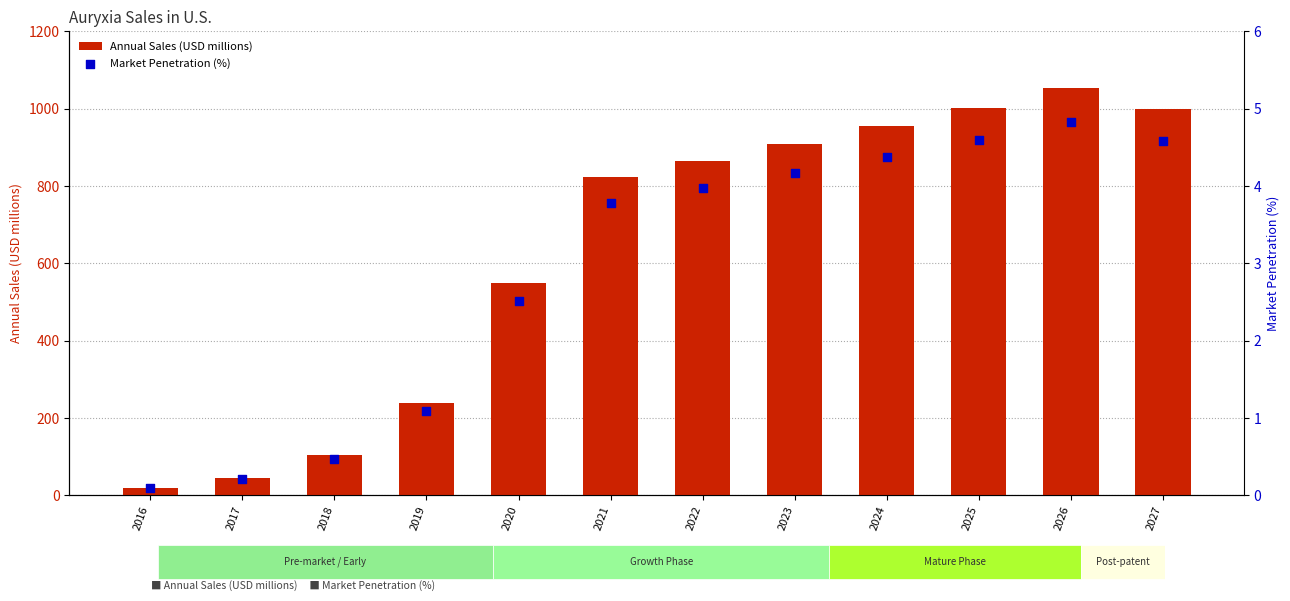

What is the total value across all series at 2020?

552.1